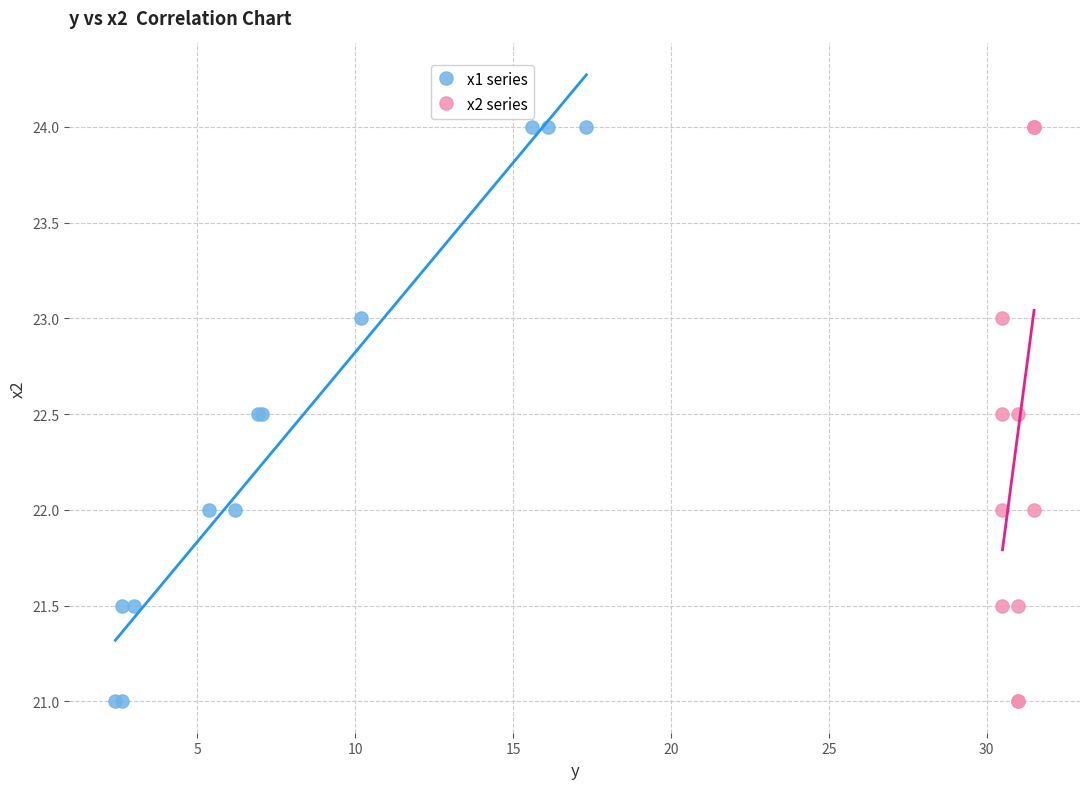

What are all the series names shown in the legend?

x1 series, x2 series